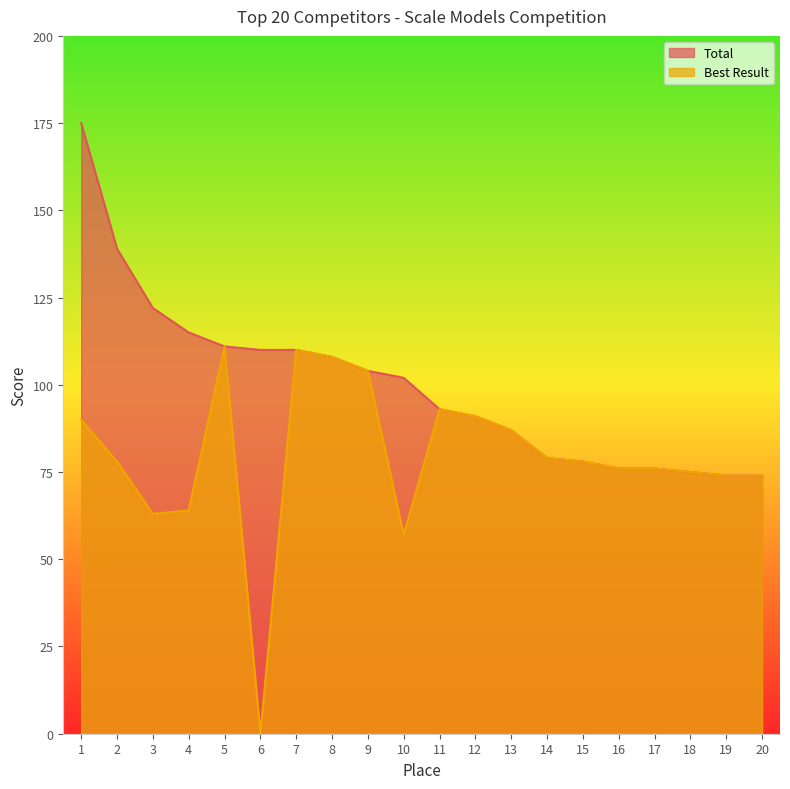

Rank the series at 6 from lowest to highest value.

Best Result, Total